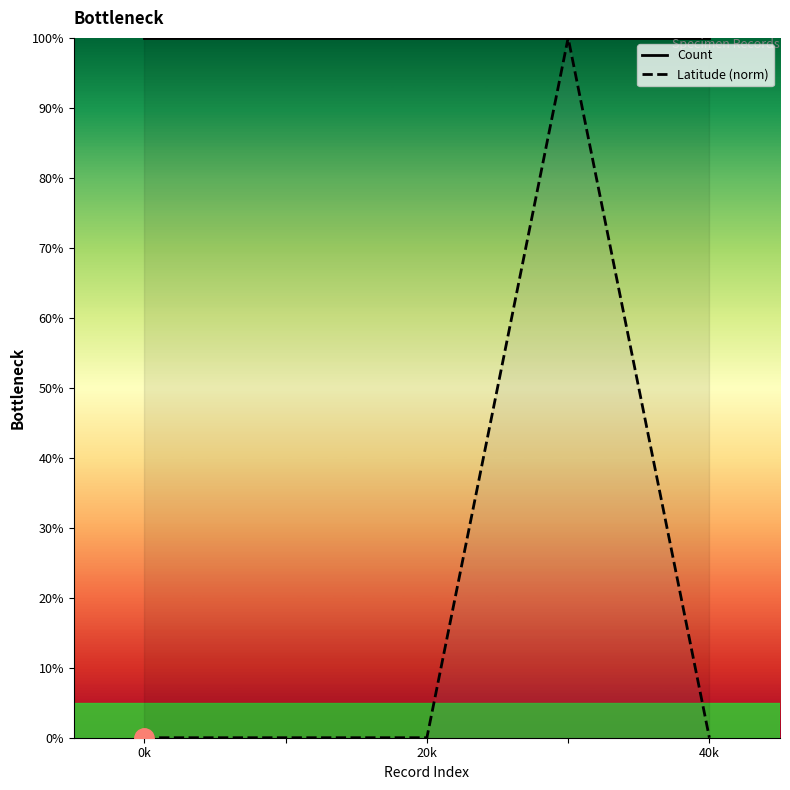

List the series in order of their overall mean, highest first.

Count, Latitude (norm)